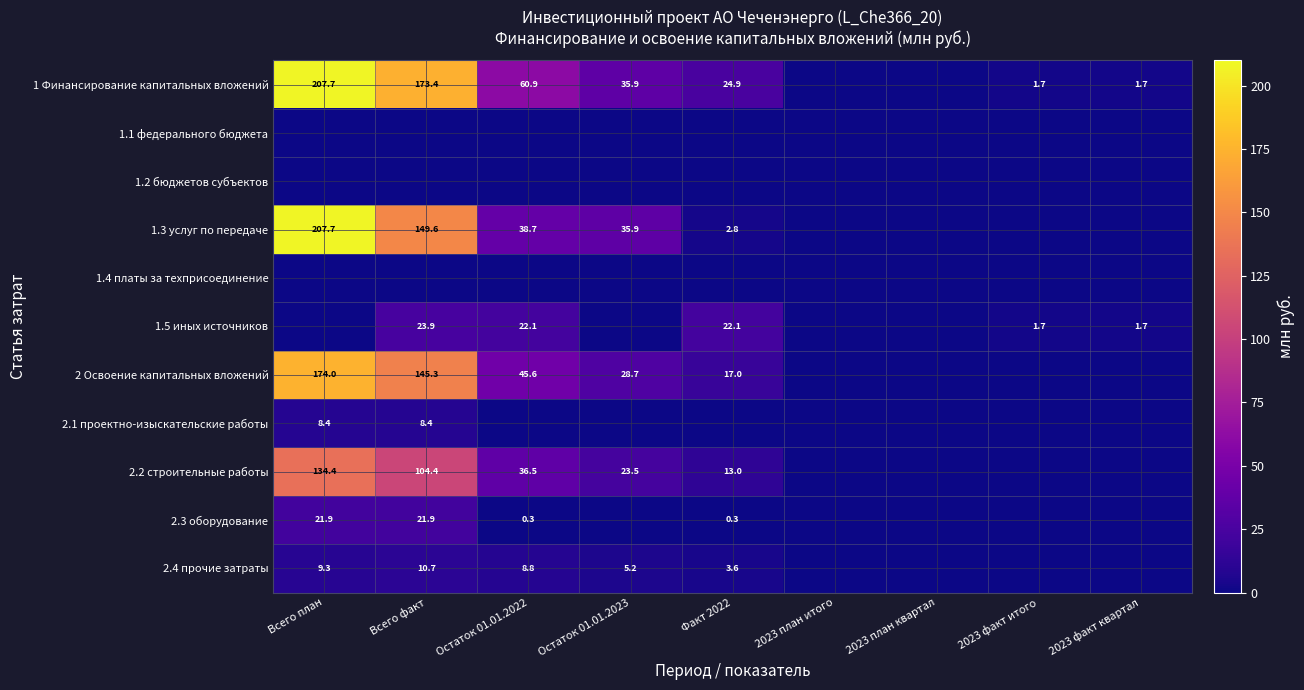

What is the difference between the 2.2 строительные работы values at Остаток 01.01.2022 and Всего факт?

67.9